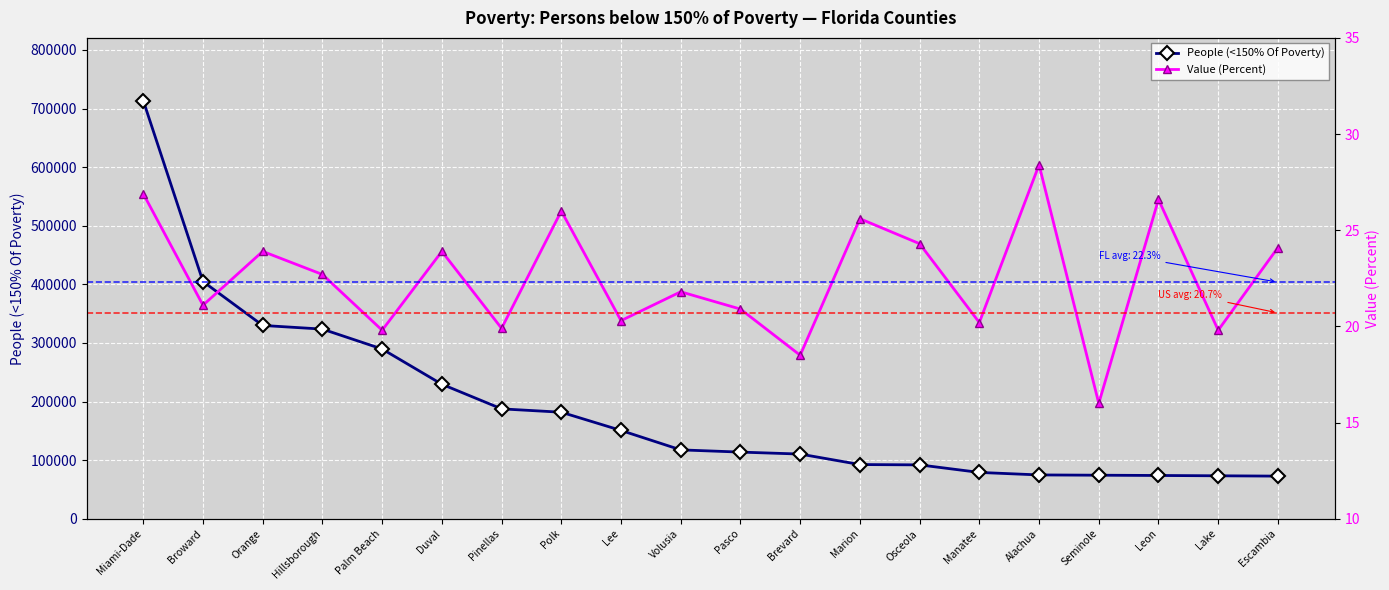

What is the difference between the People (<150% Of Poverty) values at Brevard and Osceola?

18460